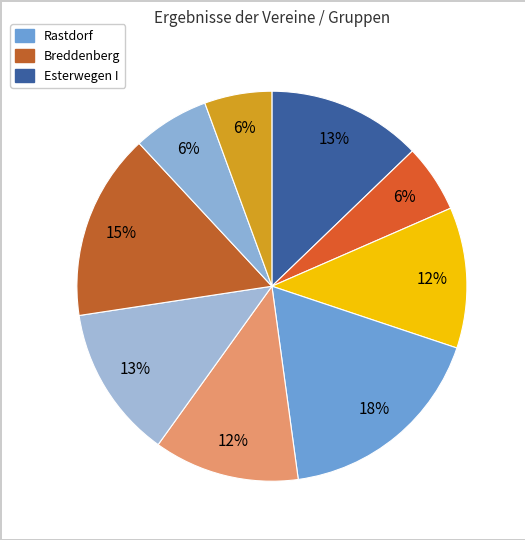

How many slices are in this pie chart?

9